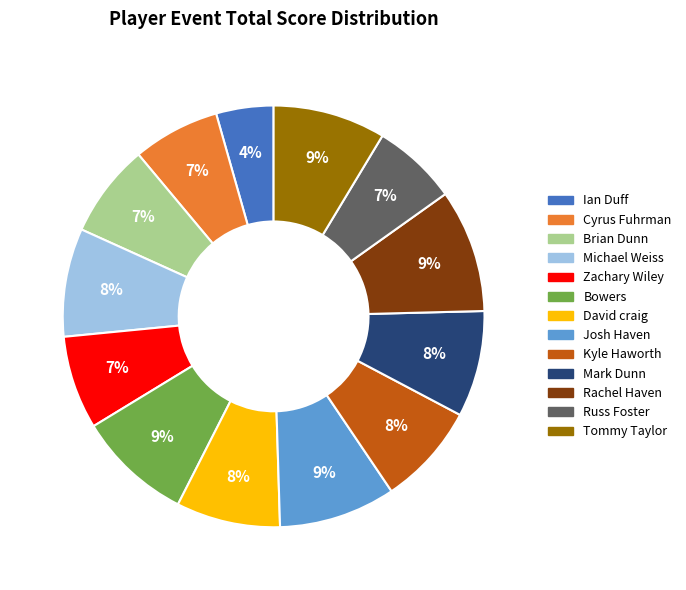

Count the number of slices in the pie.

13